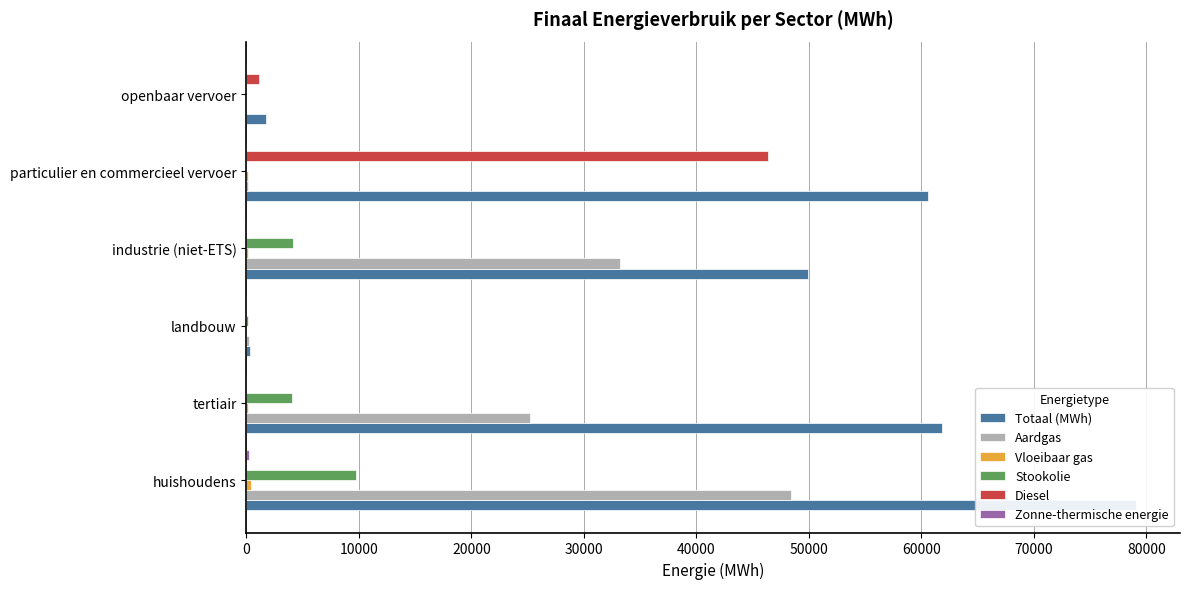

What value does the Aardgas series have at landbouw?

189.9